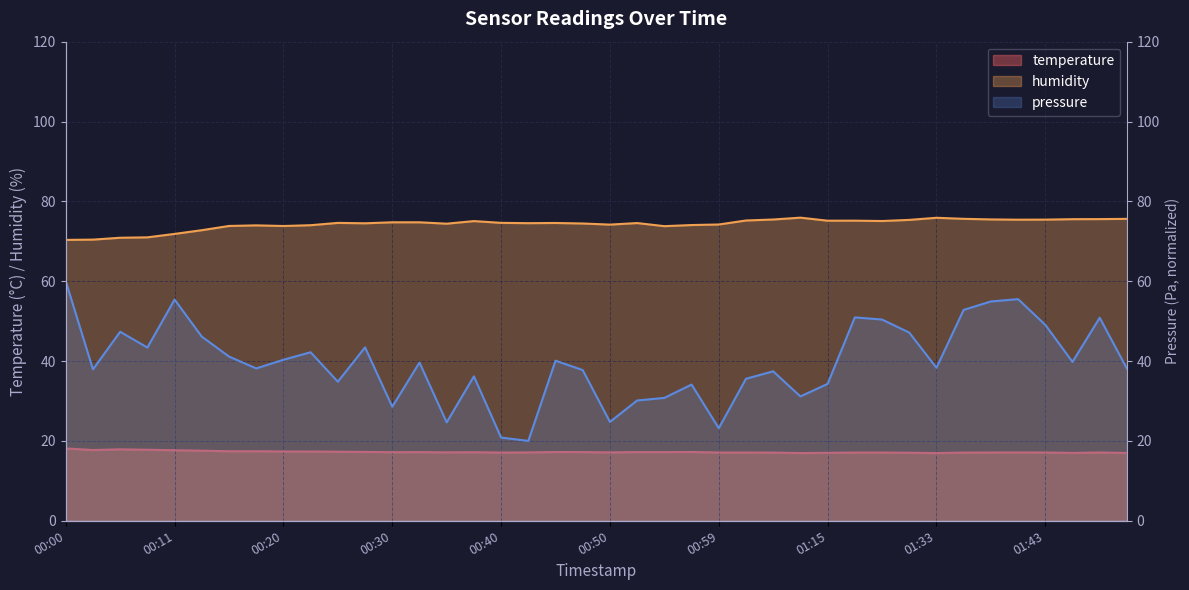

What is the greatest value displayed?

75.9